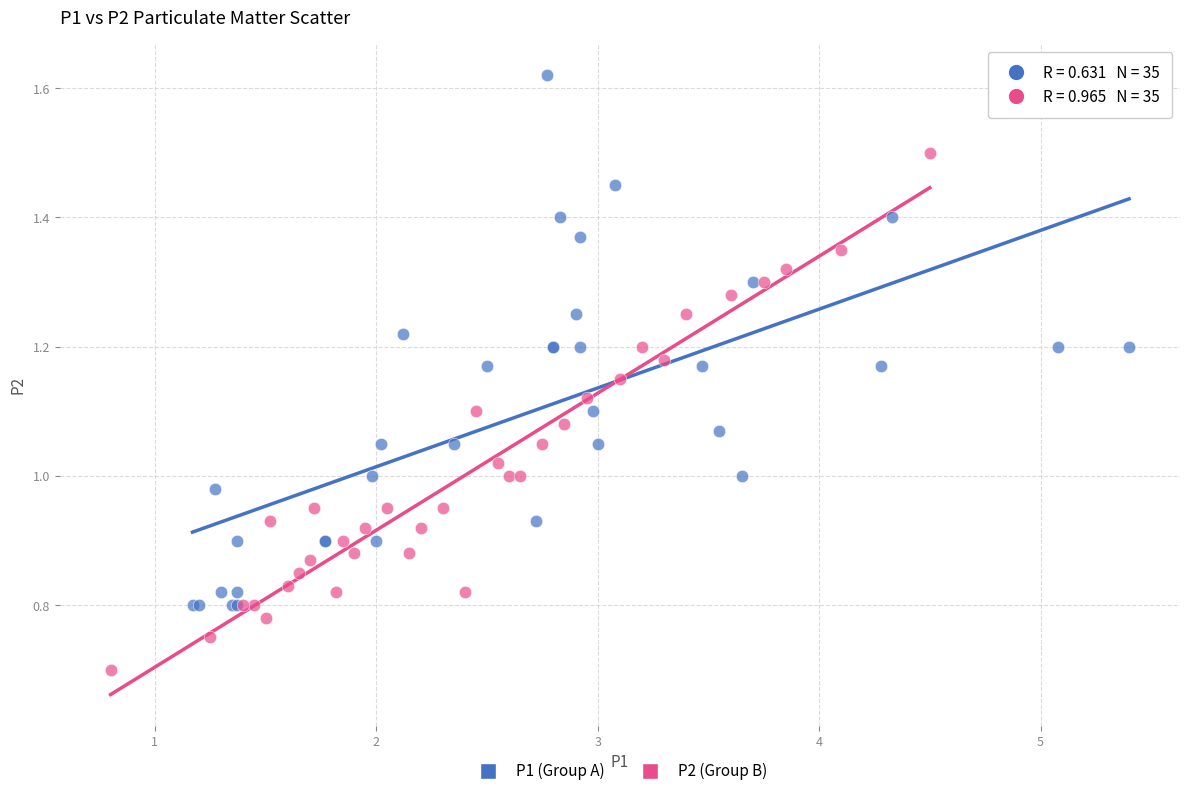

Which series contains the highest Y value?

P1 (Group A)